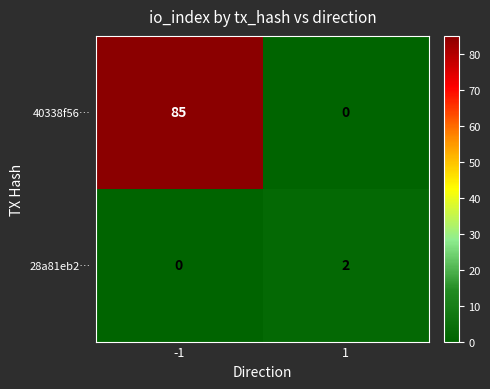

At how many categories does at least one series exceed 71?

1